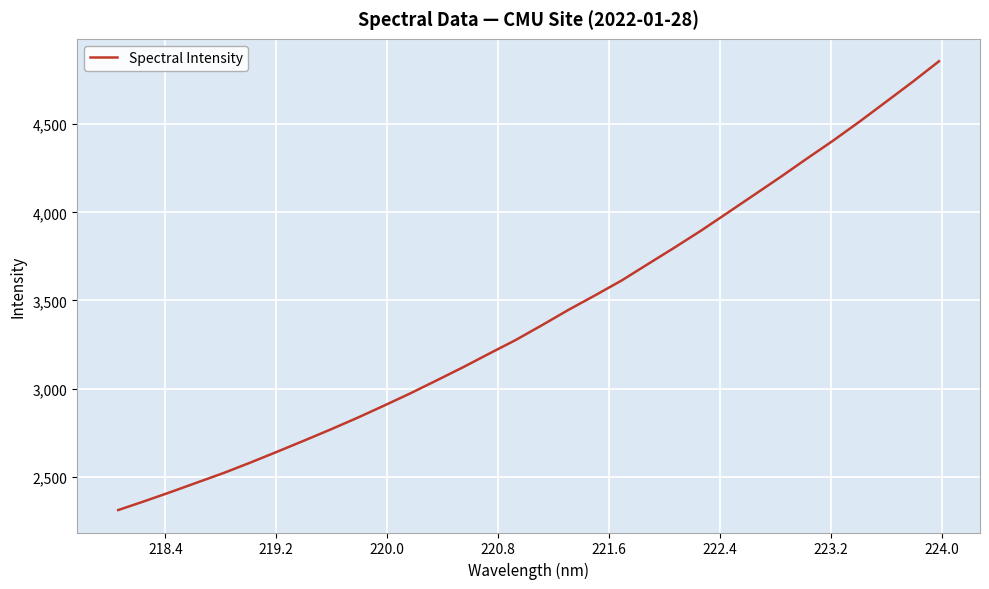

How many values exceed 3359?

16